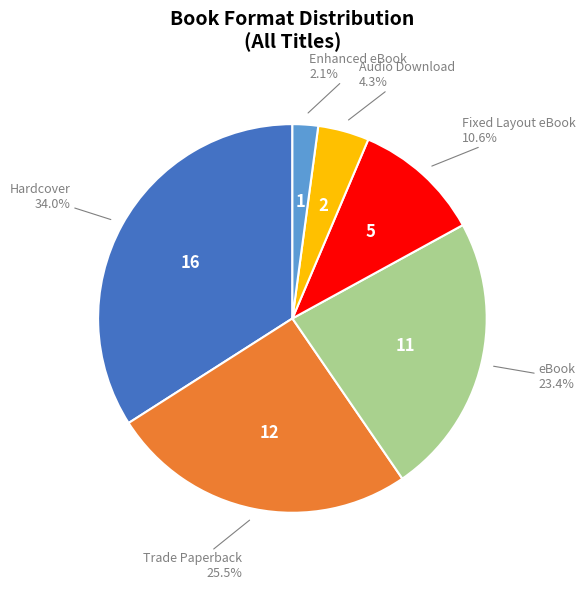

Does any single category account for the majority?

No